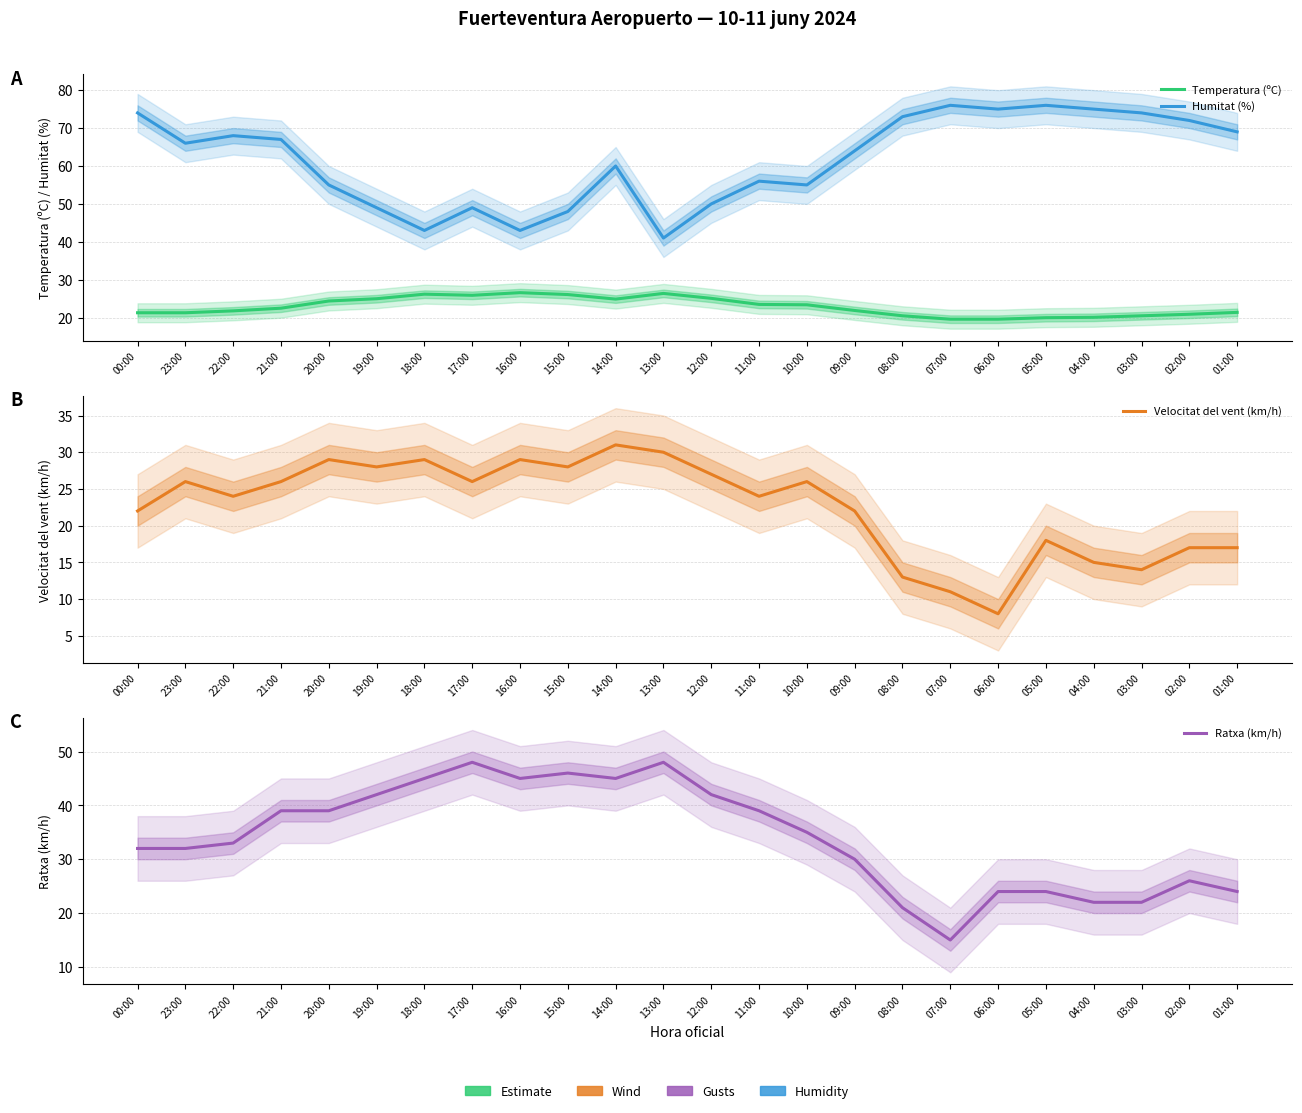

List the series in order of their peak value, highest first.

Humitat (%), Ratxa (km/h), Velocitat del vent (km/h), Temperatura (ºC)